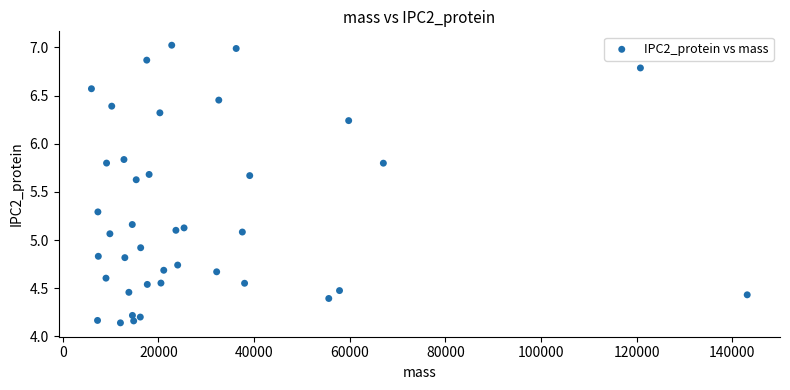

What is the range of X values (max minus min)?

137124.0